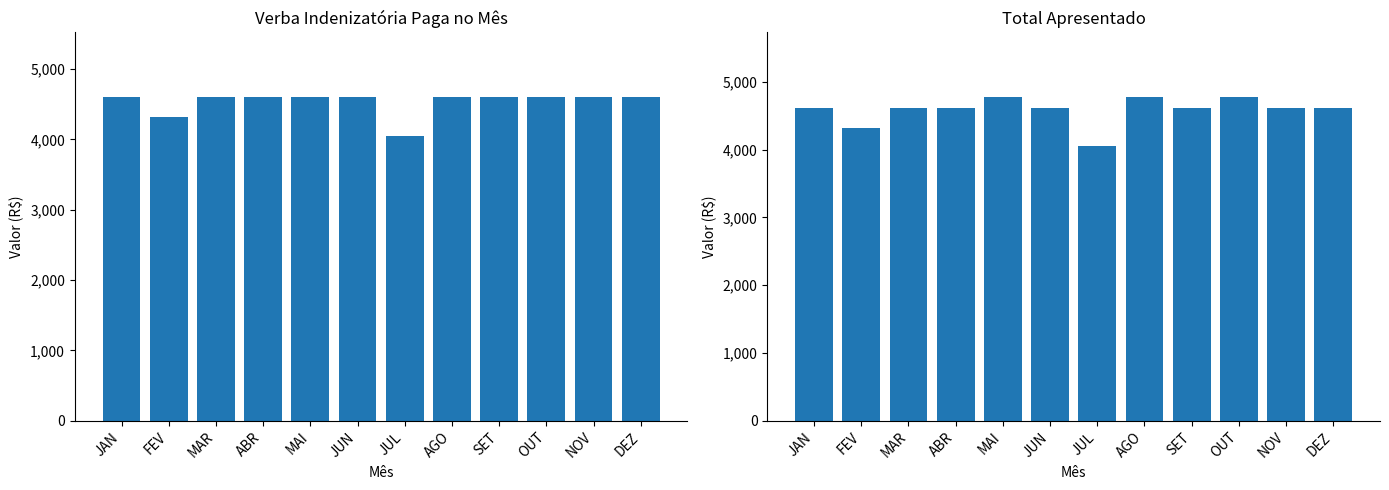

What is the highest value of the TOTAL APRESENTADO series?

4774.0